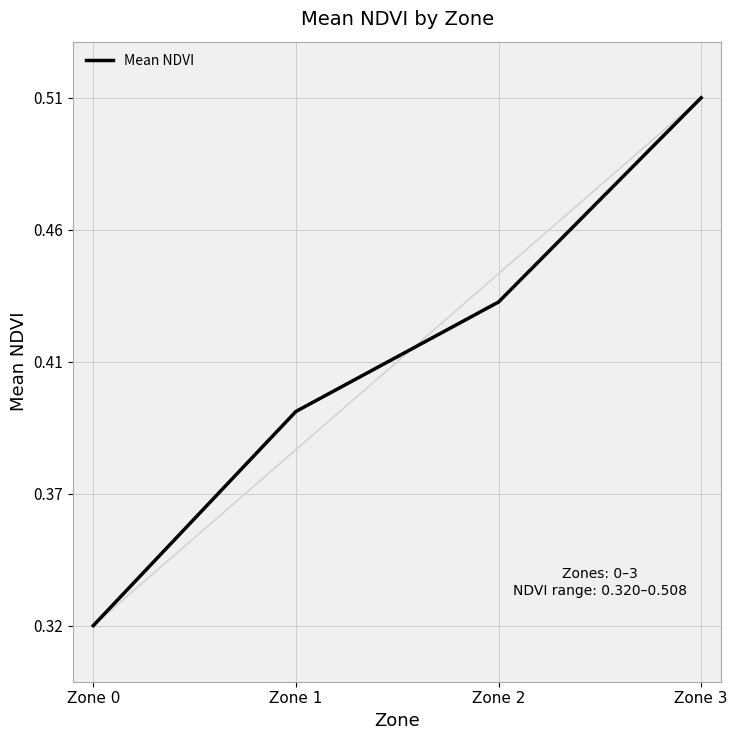

Which label corresponds to the smallest value in the chart?

Zone 0